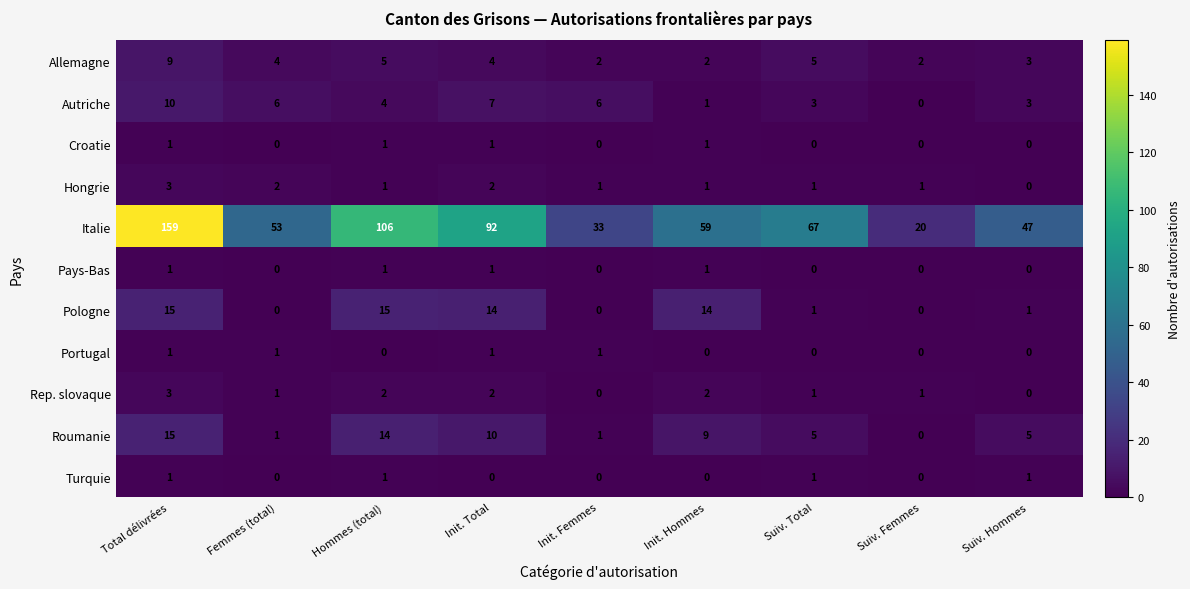

How many series are shown in this chart?

11